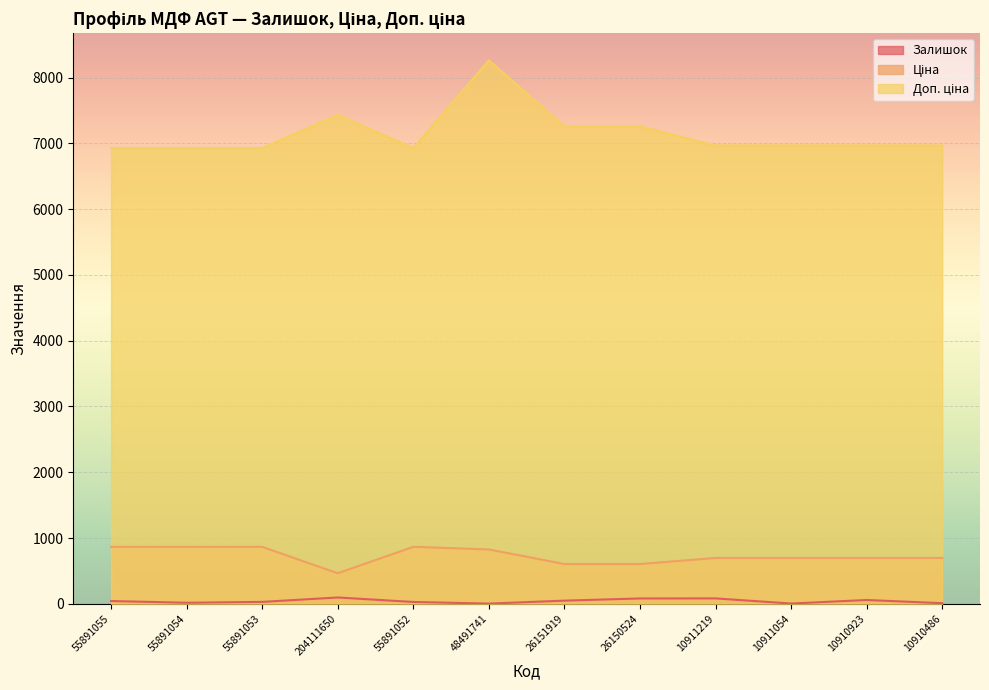

True or false: Ціна has a value of 1200.8 at 10911054.

False